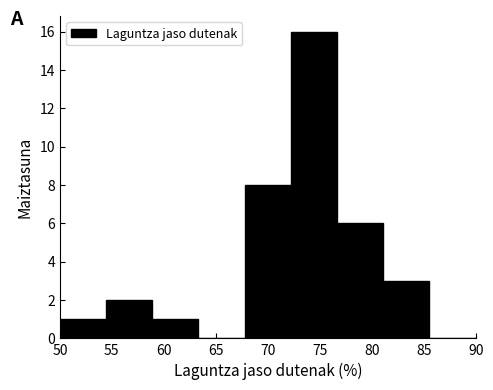

Reading left to right, transcribe this chart: for each bar, give the range it covers on the x-axis and its height. Neither the bar edges nor the heights are printed on the chart, so give them approximately, as read against the axes.

50.0 to 54.5: 1
54.5 to 59.0: 2
59.0 to 63.5: 1
63.5 to 68.0: 0
68.0 to 72.0: 8
72.0 to 76.5: 16
76.5 to 81.0: 6
81.0 to 85.5: 3
85.5 to 90.0: 0